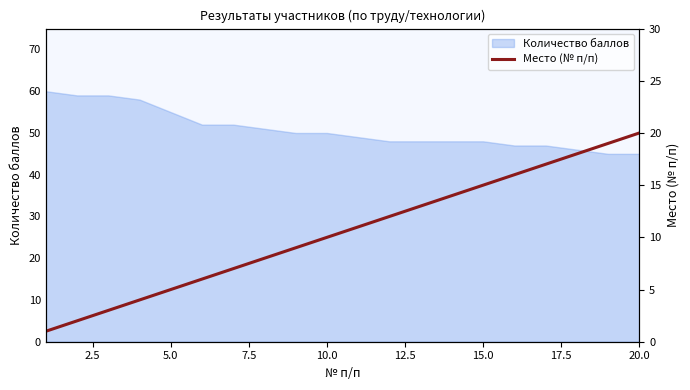

True or false: Количество баллов has a value of 55 at 5.0.

True